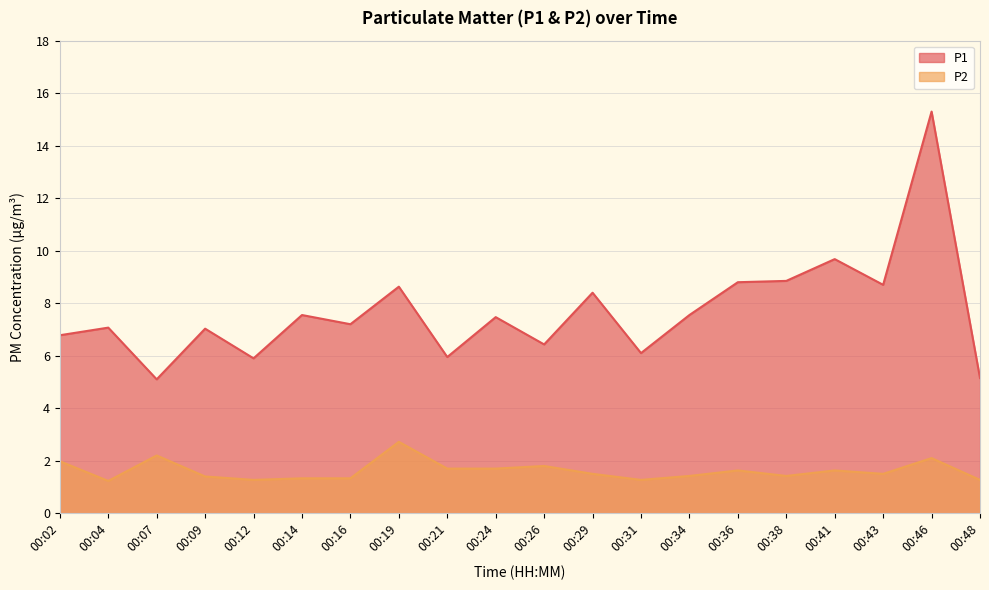

True or false: P2 and P1 intersect in this chart.

False